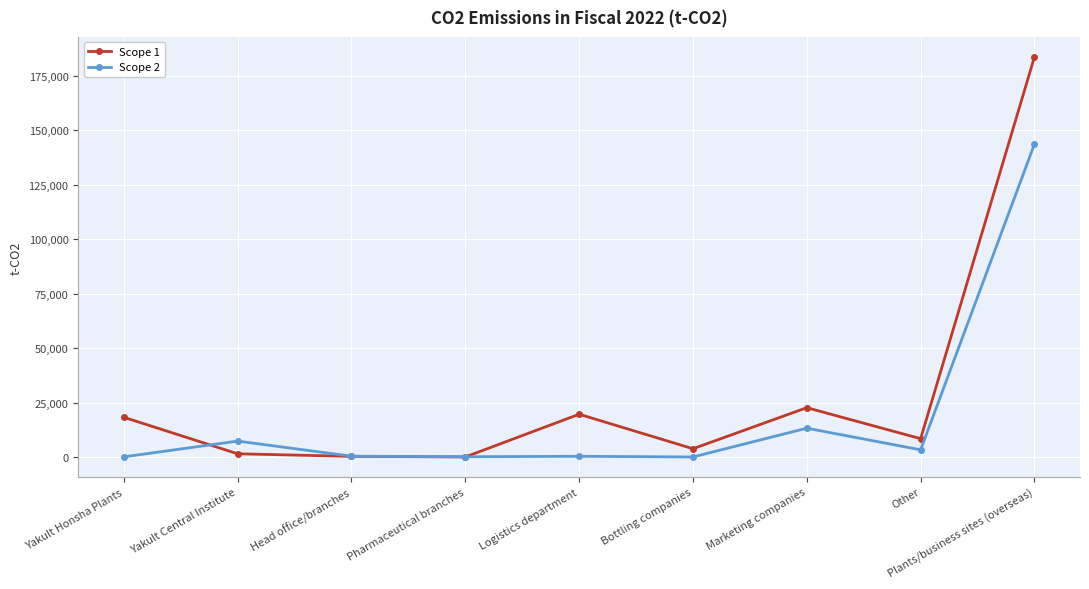

At which category does the chart reach its peak across all series?

Plants/business sites (overseas)